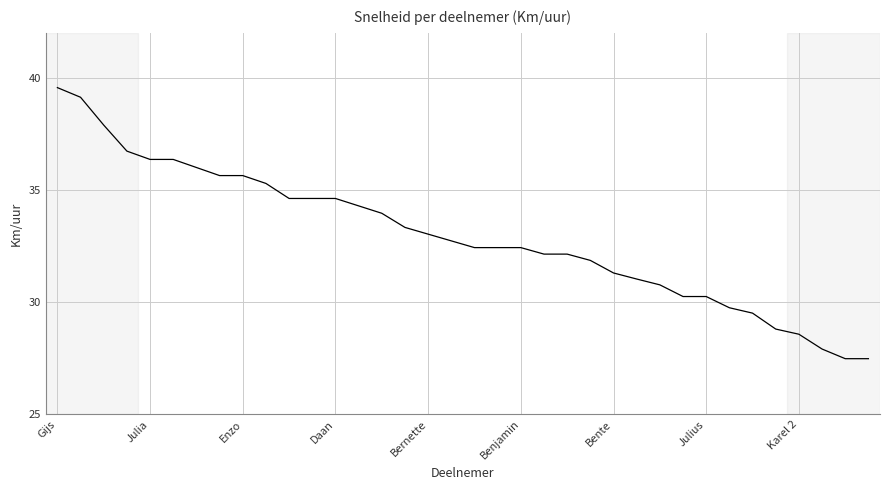

What is the difference between the maximum and minimum values?

12.1